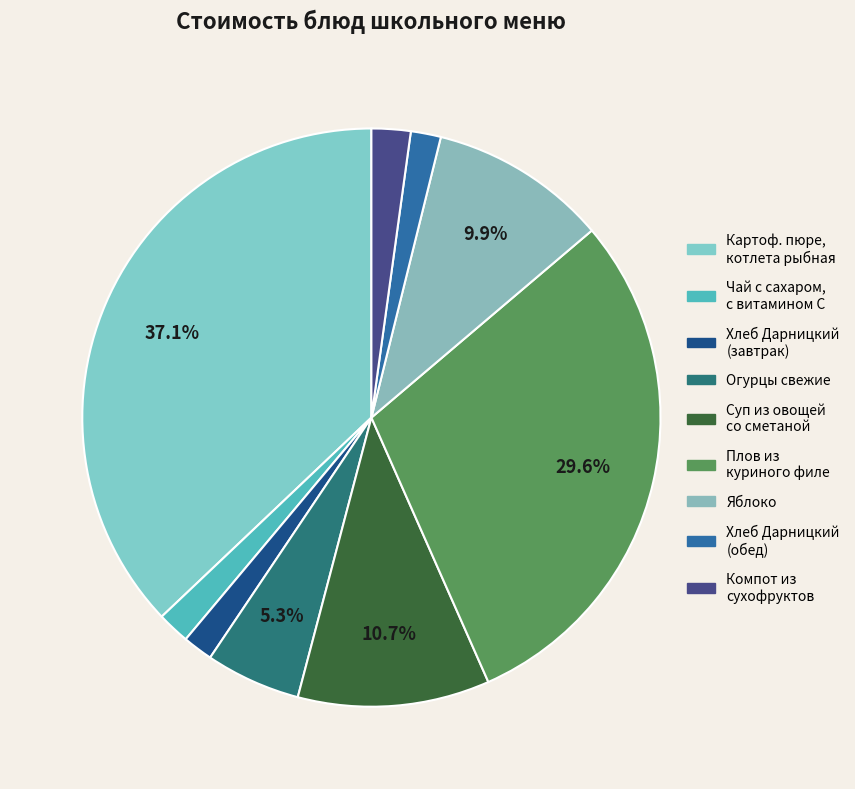

How many segments does this pie chart have?

9